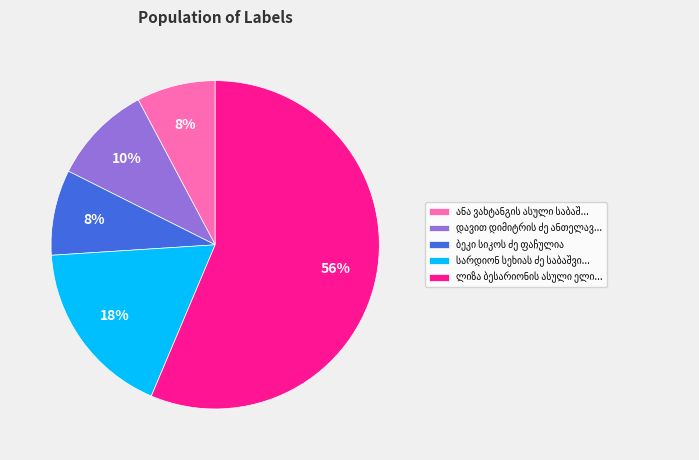

To the nearest percent, what is the average slice percentage?

20%